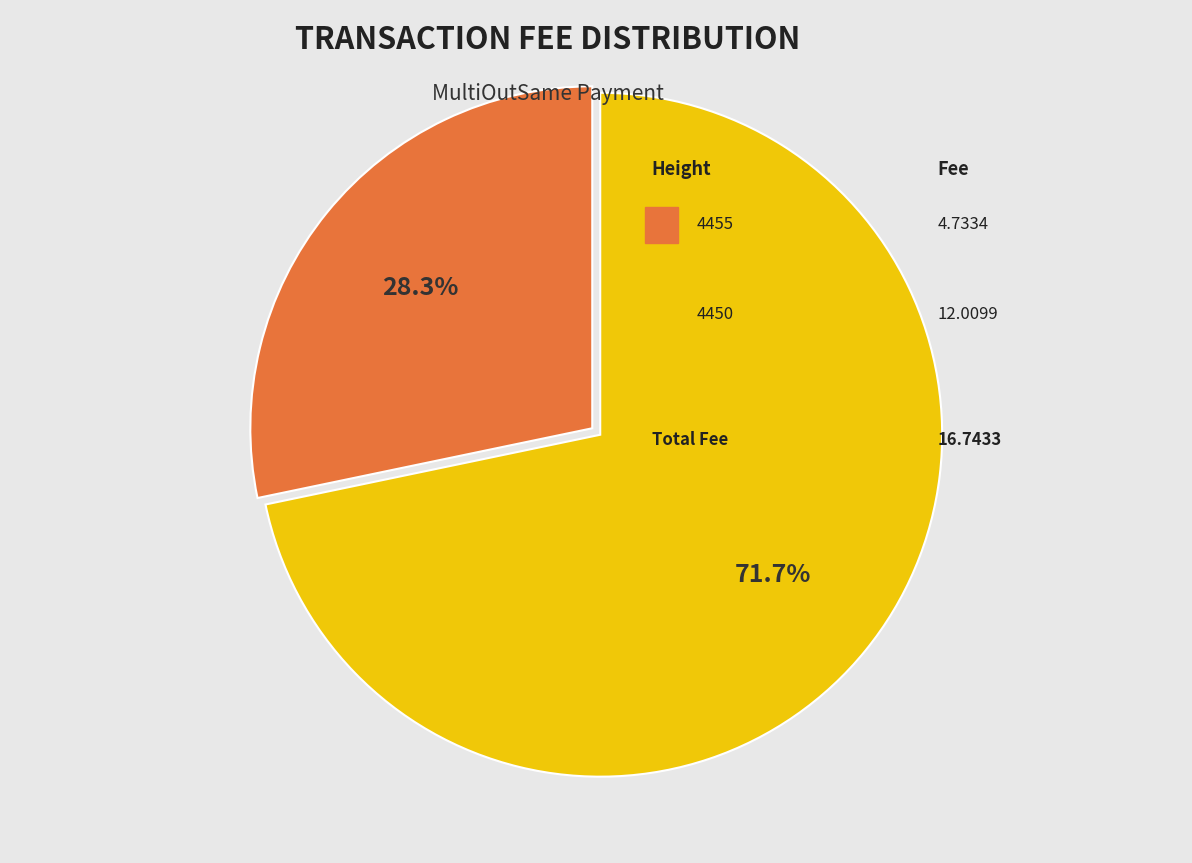

Is there any slice that represents more than half of the pie?

Yes